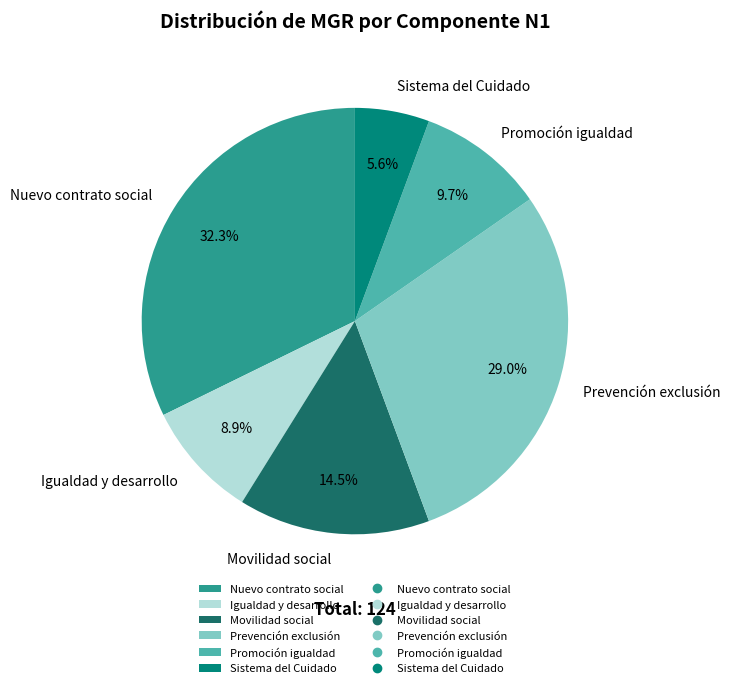

Which category has the smallest portion of the pie?

Sistema del Cuidado